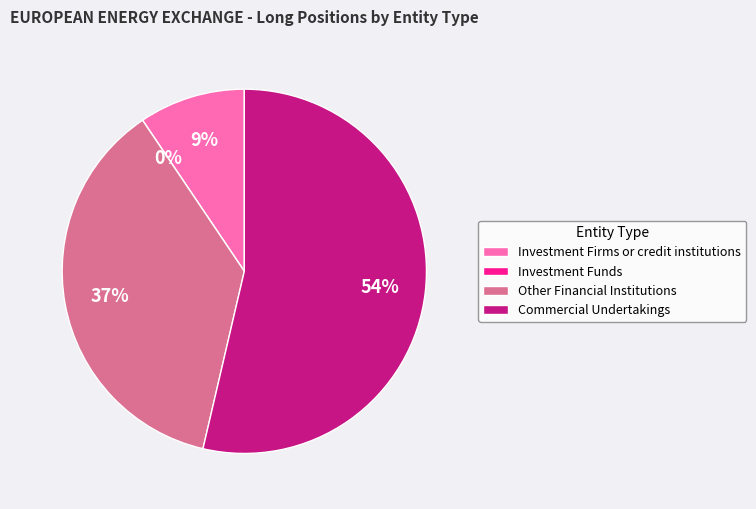

What is the smallest slice in the pie chart?

Investment Funds